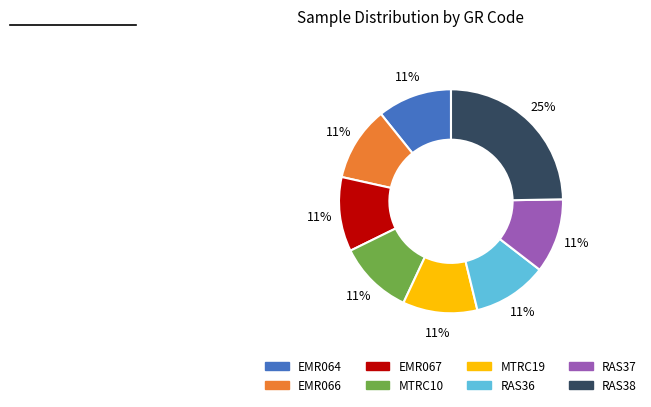

How many slices are in this pie chart?

8